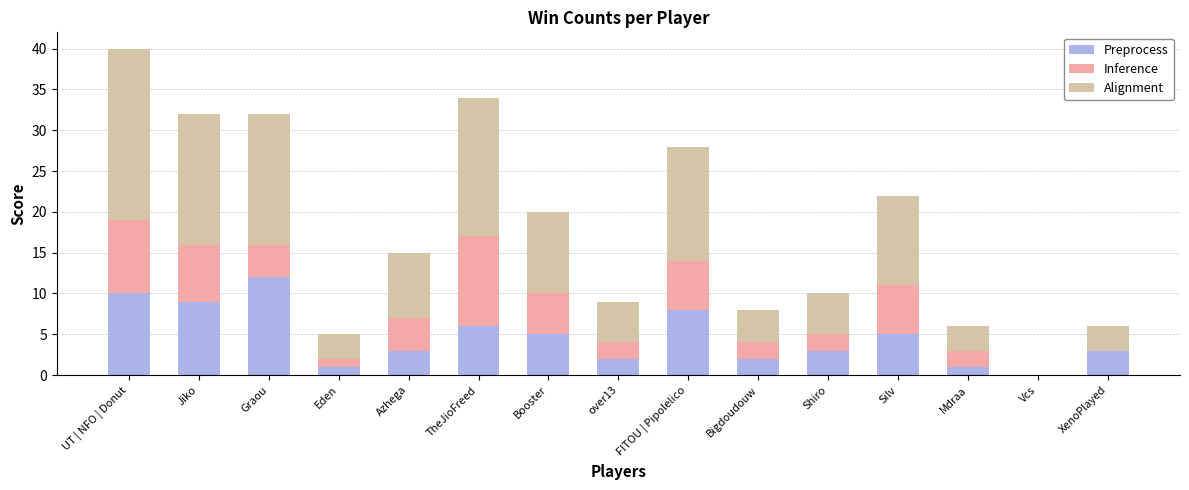

At which category is the sum across all series the highest?

UT | NFO | Donut